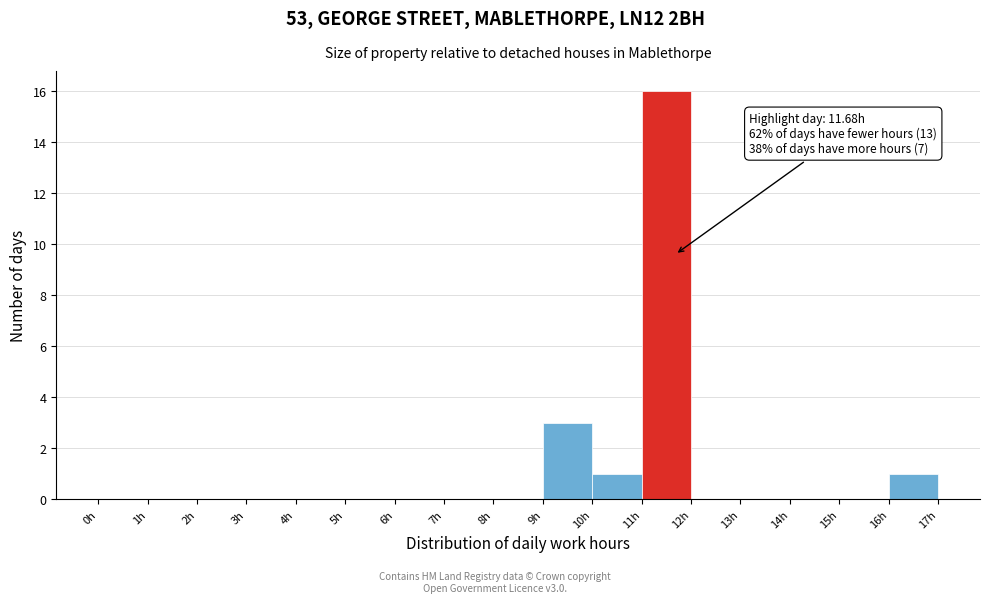

Which range on the x-axis has the tallest bar?

11 to 12